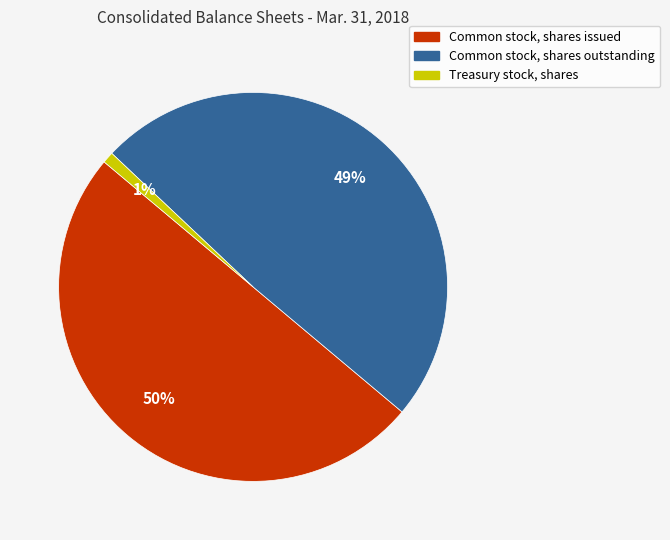

To the nearest percent, what is the combined percentage of Common stock, shares issued and Treasury stock, shares?

51%